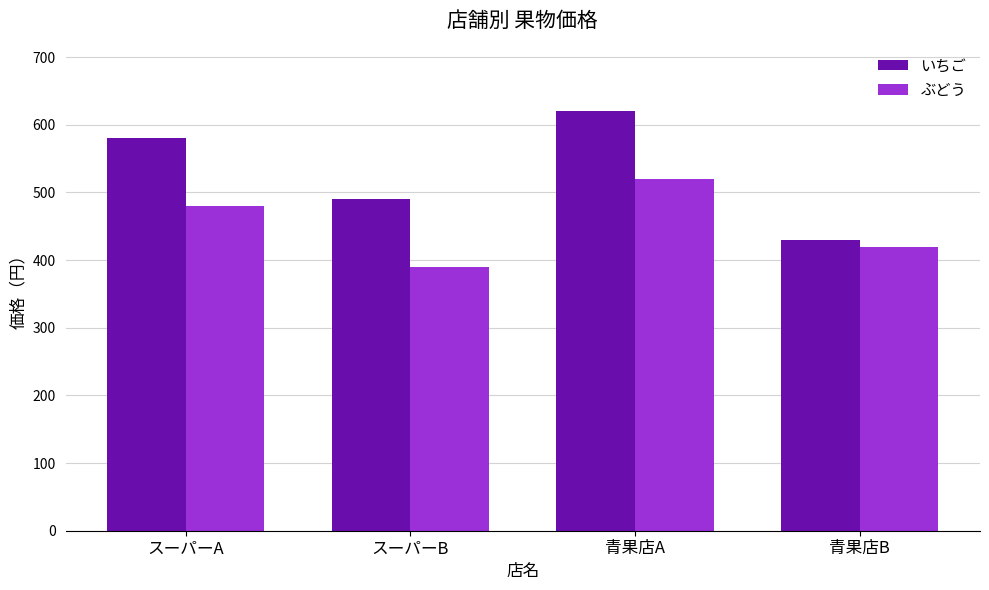

Reading right to left, what are all the values shown in this chart?

いちご: 青果店B=430	青果店A=620	スーパーB=490	スーパーA=580
ぶどう: 青果店B=420	青果店A=520	スーパーB=390	スーパーA=480